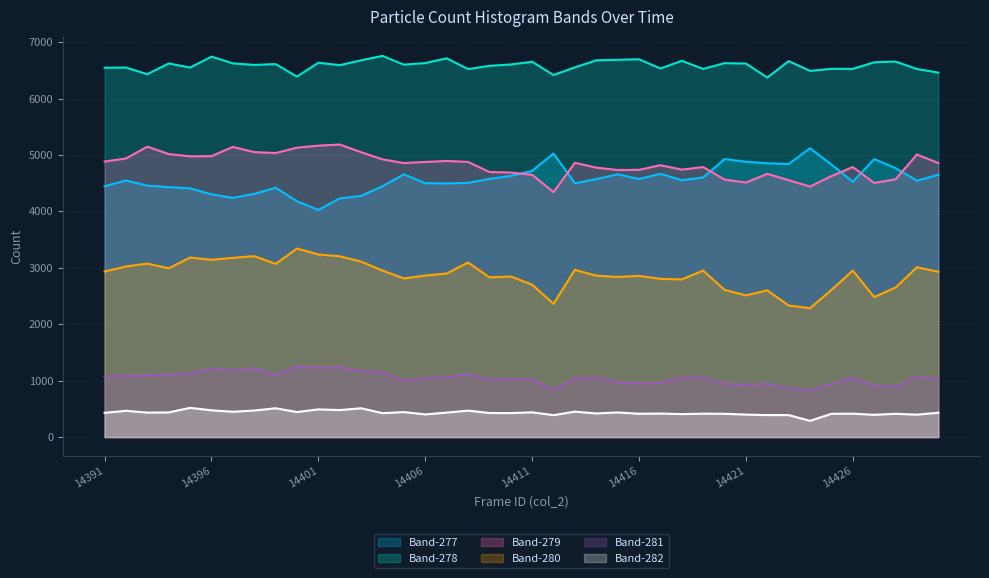

At how many categories does at least one series exceed 4995?

40